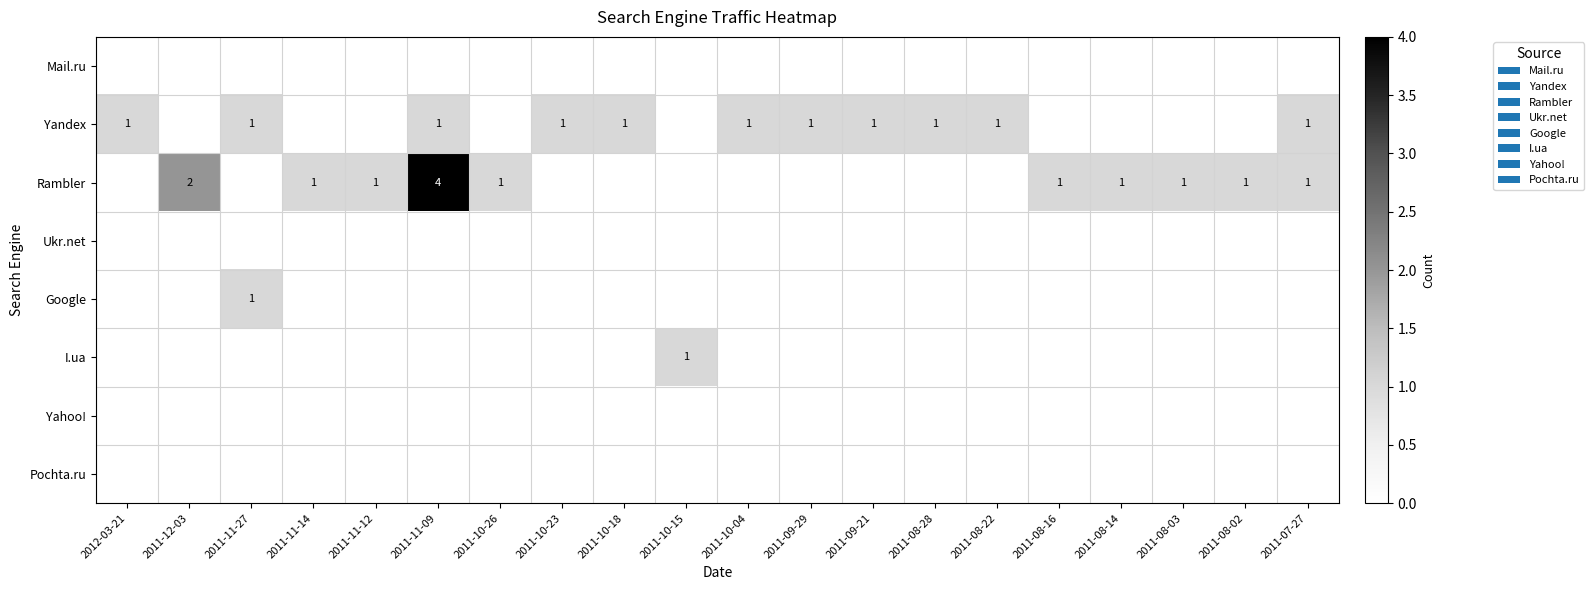

The value of Rambler at 2011-08-02 is 1. True or false?

True